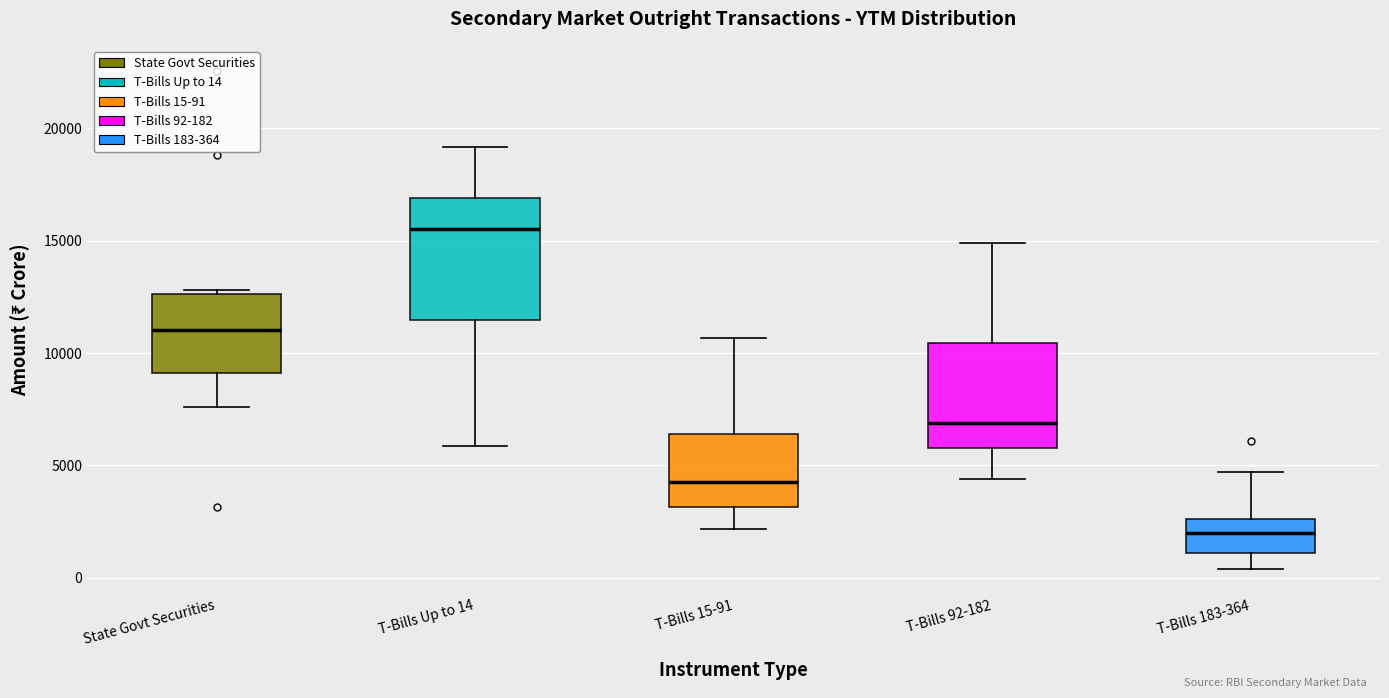

Comparing the boxes themselves (not the whiskers), which one is the tallest?

T-Bills Up to 14